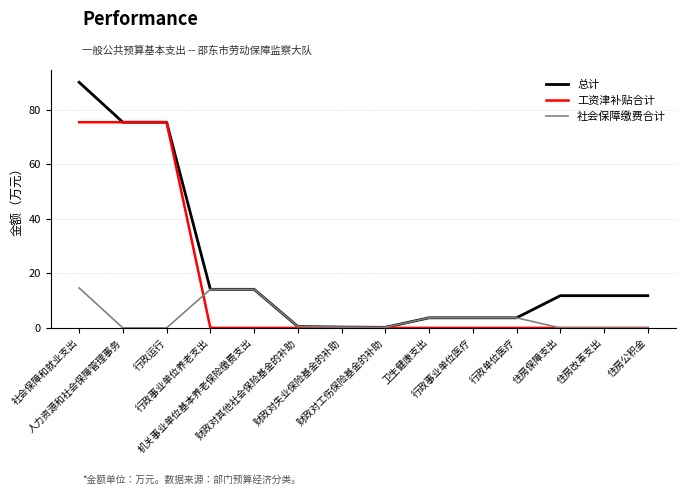

Is it true that 工资津补贴合计 equals 45.4 at 行政事业单位养老支出?

False